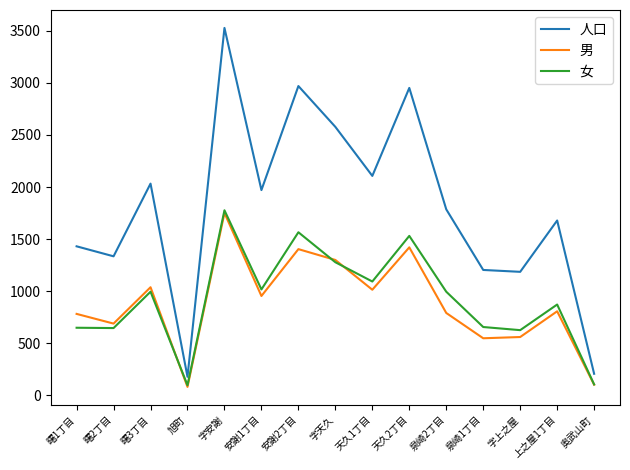

What is the maximum value for 男?

1751